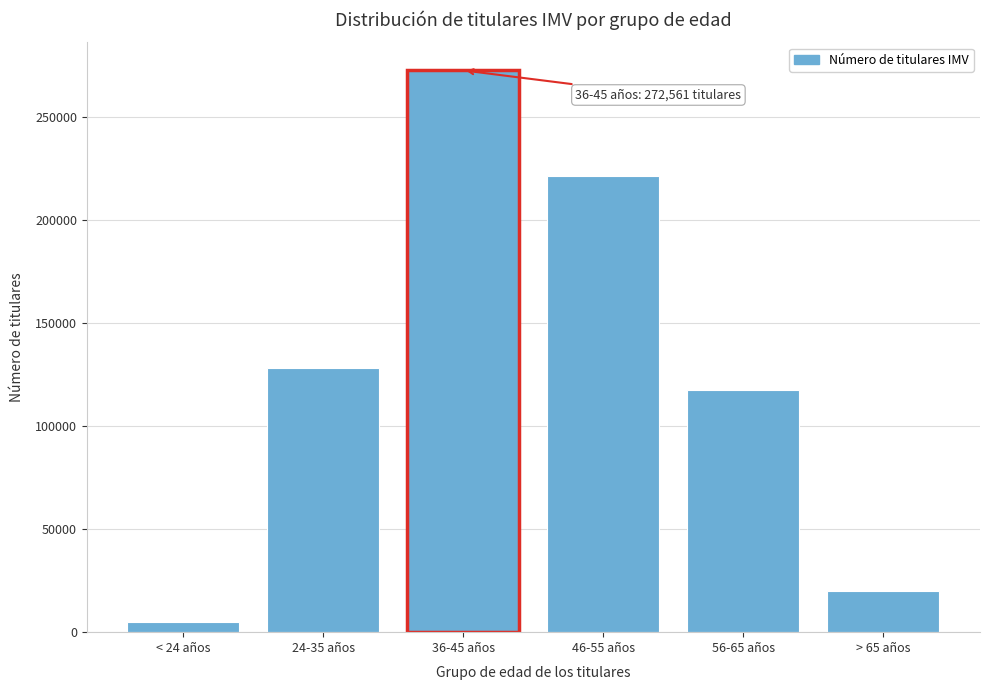

Reading left to right, what are all the values shown in this chart?

< 24 años=5120	24-35 años=128257	36-45 años=272561	46-55 años=221572	56-65 años=117342	> 65 años=20041